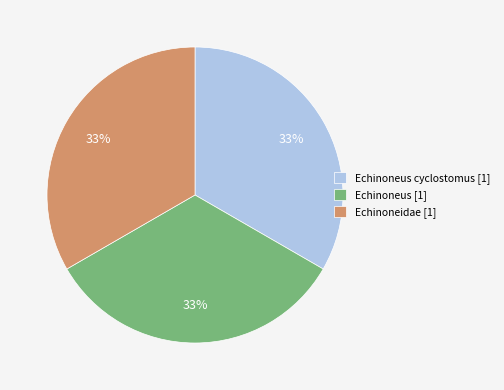

To the nearest percent, what is the combined percentage of Echinoneus [1] and Echinoneidae [1]?

67%